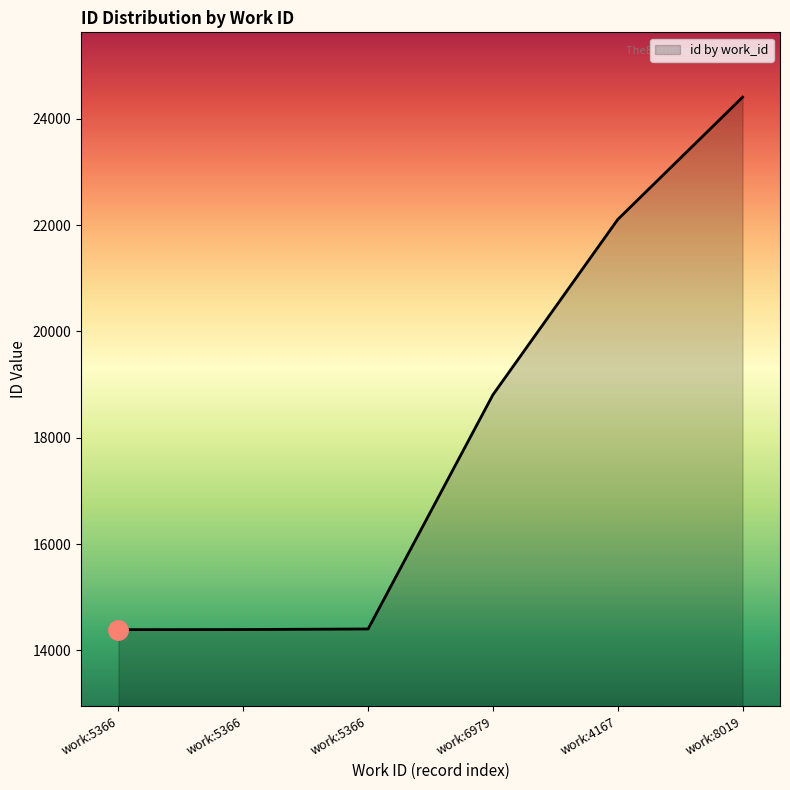

List the labels in order of value, largest first.

work:8019, work:4167, work:6979, work:5366, work:5366, work:5366